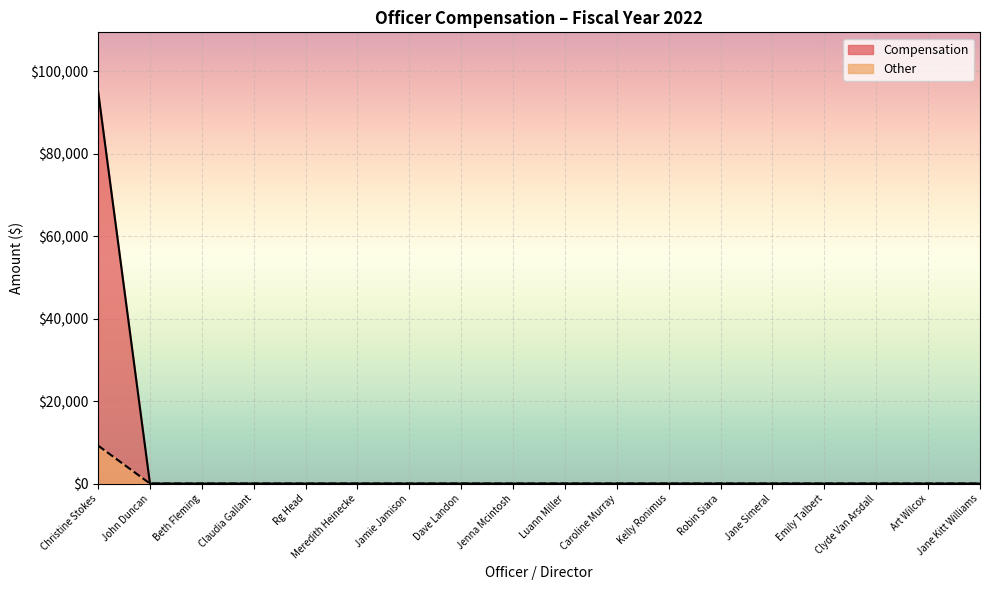

True or false: Other and Compensation intersect in this chart.

False